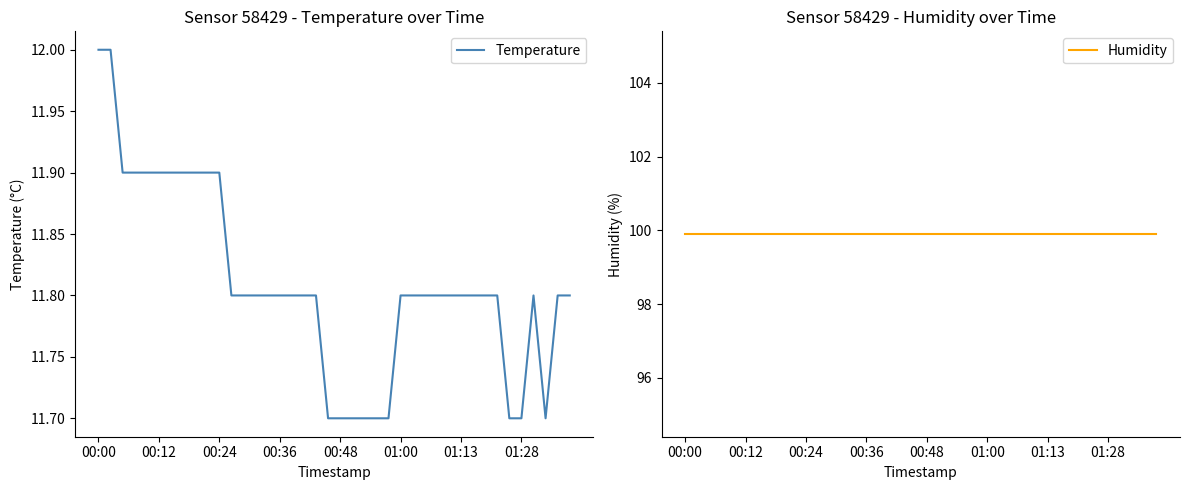

True or false: Humidity has more than 1 interior local peaks.

False